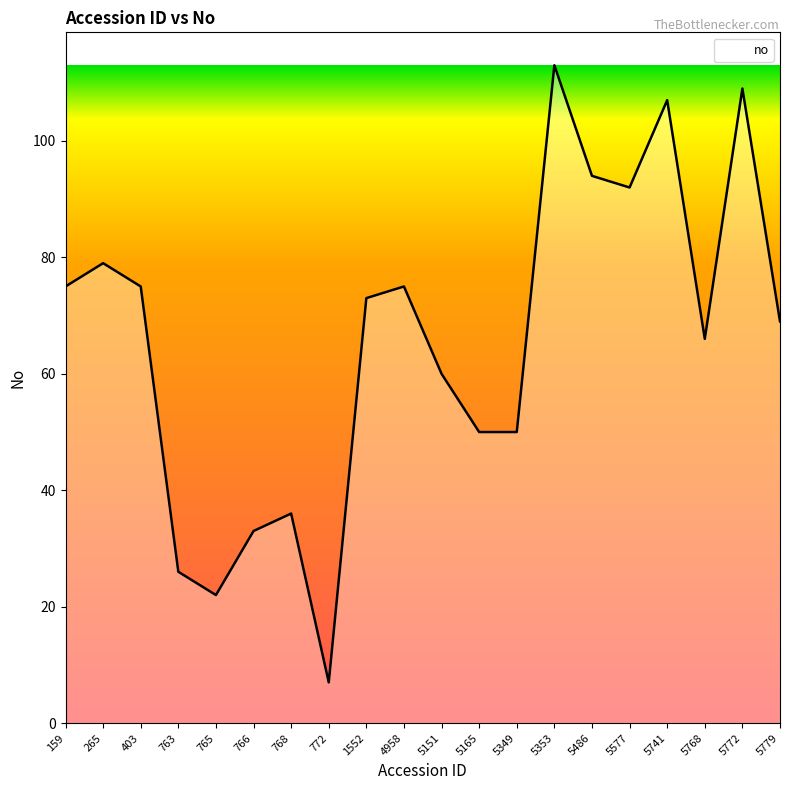

The chart shows a value of 50 at 5165. True or false?

True